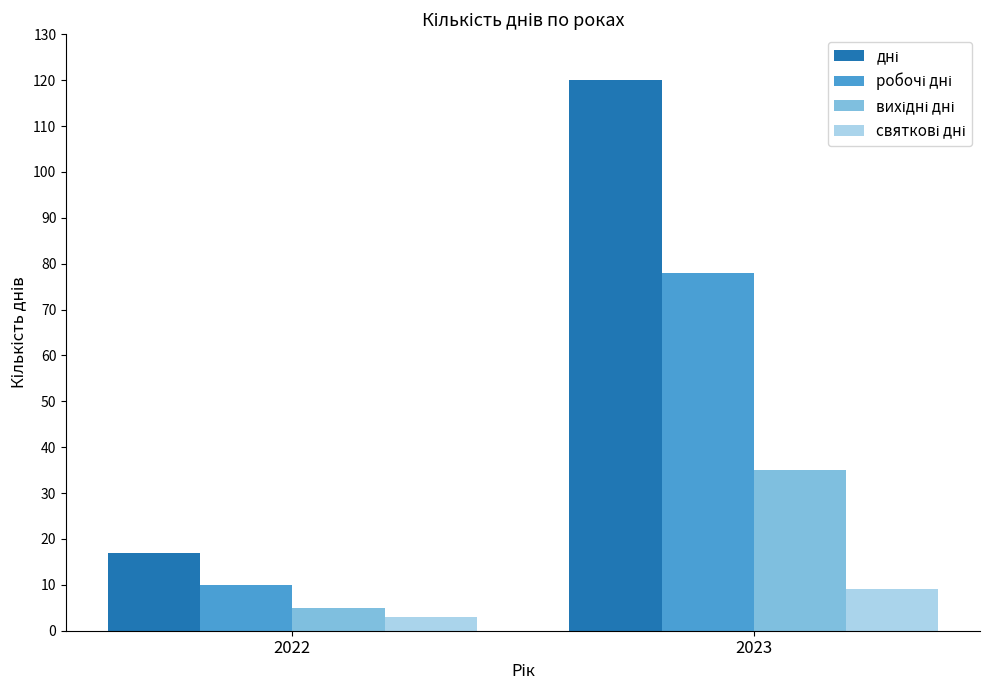

At which category is the sum across all series the highest?

2023